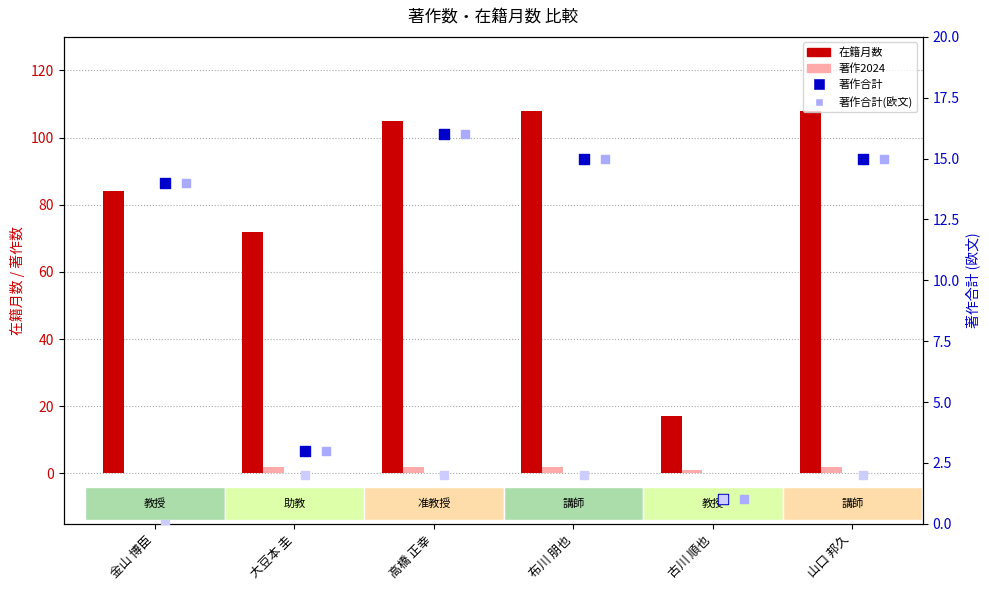

Which series has the largest Y range (max minus min)?

在籍月数